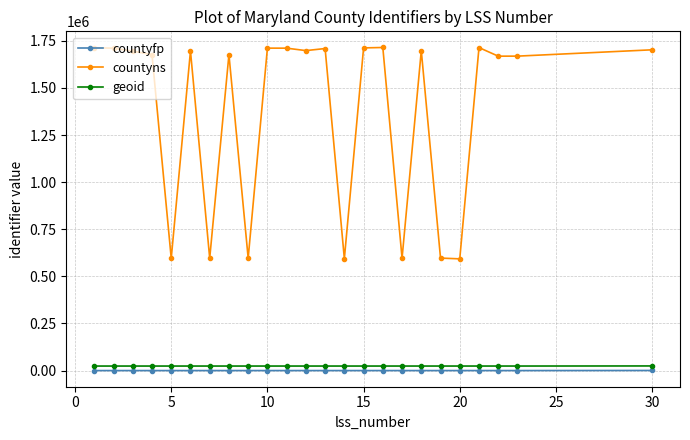

Which series has the largest range (max minus min)?

countyns